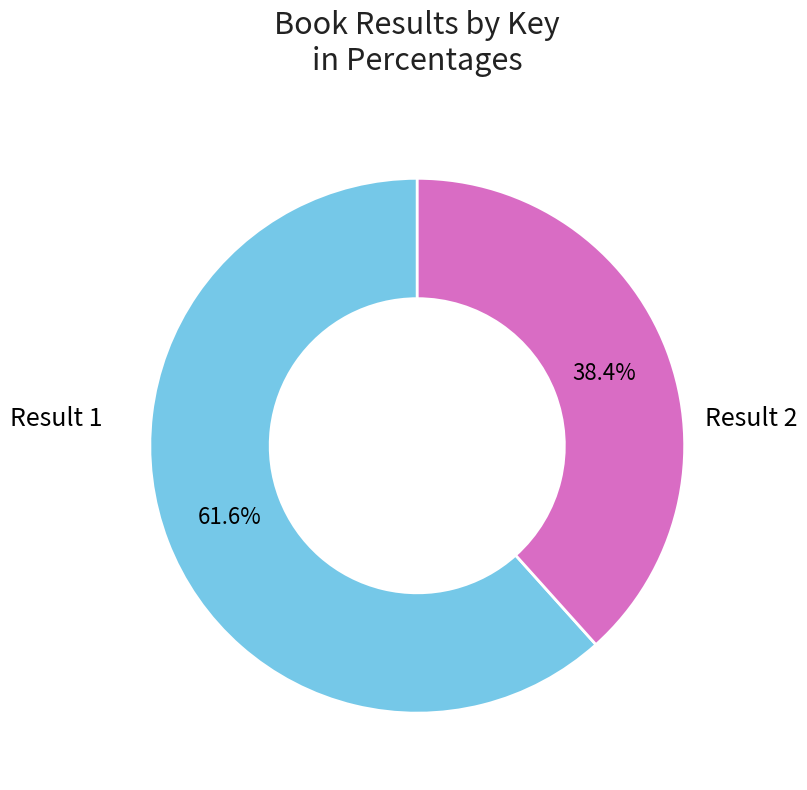

To the nearest percent, what is the difference between the largest and smallest slice percentages?

23%